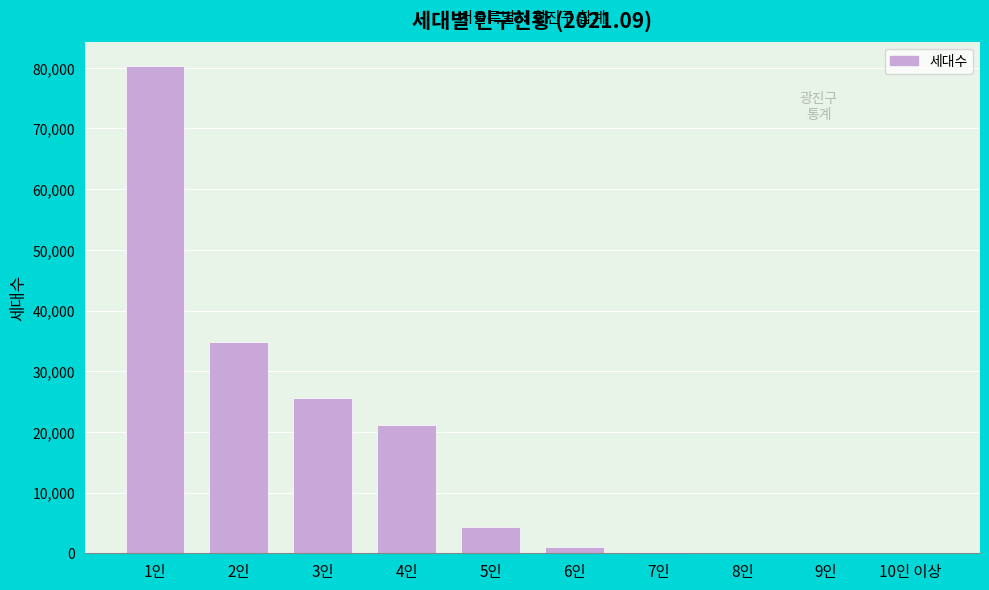

What is the maximum value shown in the chart?

80268